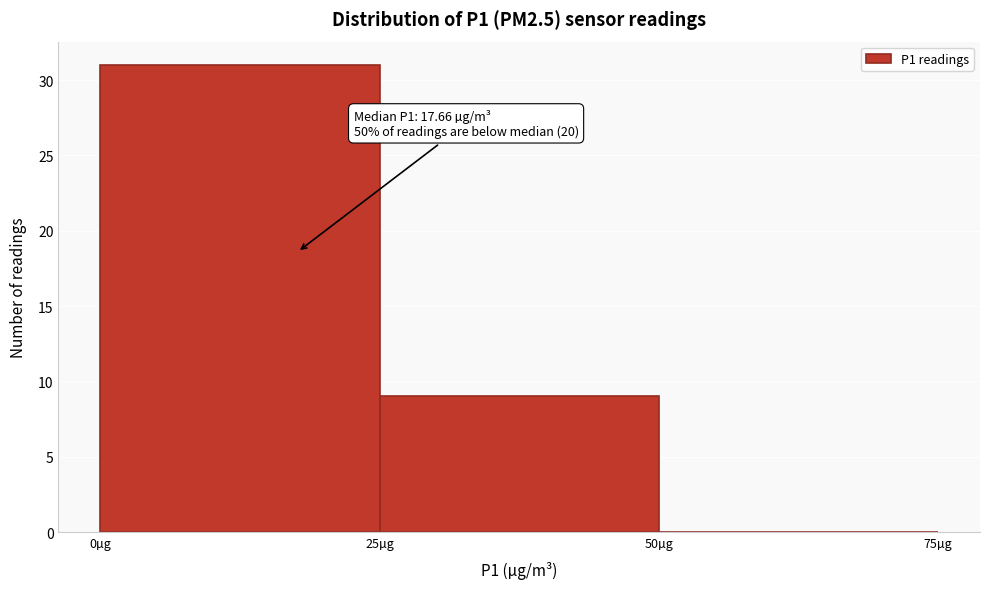

Over which range of the x-axis is the bar tallest?

0 to 25